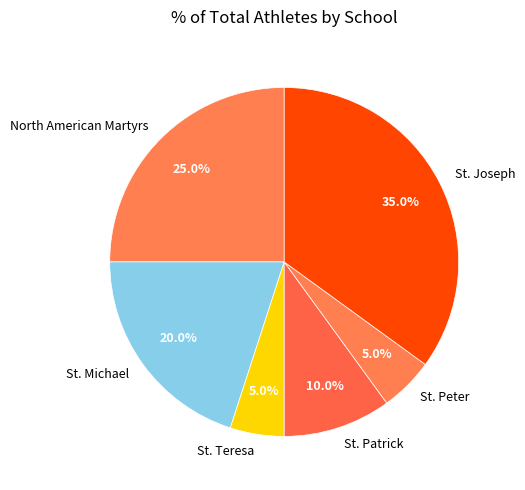

To the nearest percent, what is the average slice percentage?

17%